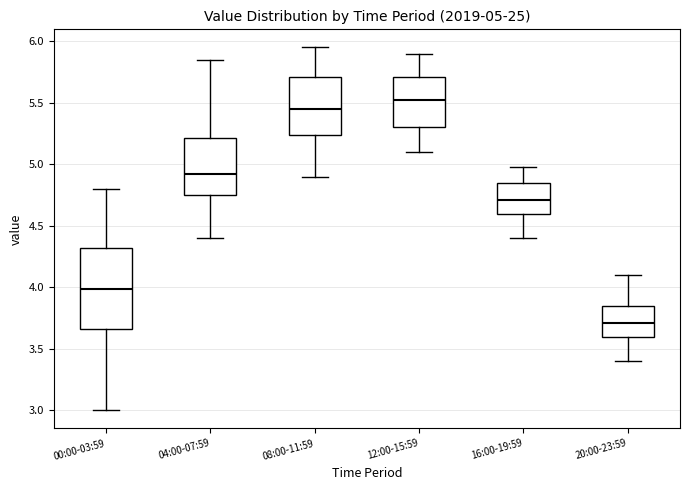

Comparing the boxes themselves (not the whiskers), which one is the tallest?

00:00-03:59